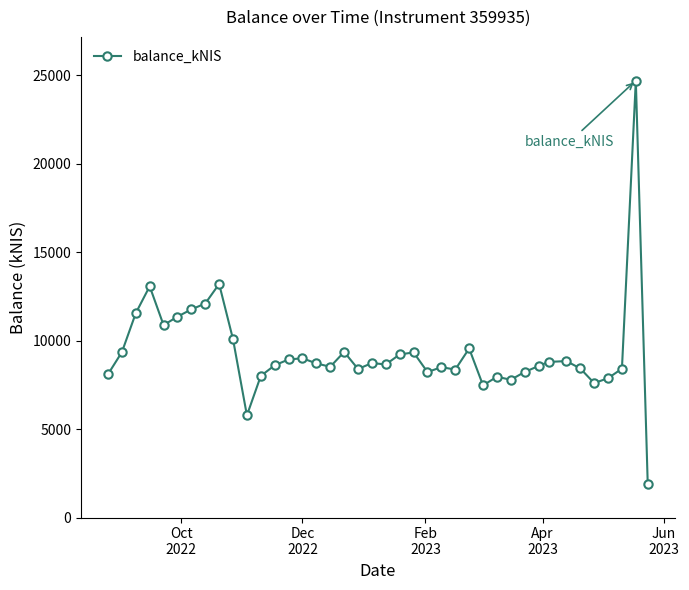

What is the greatest value displayed?

24688.1